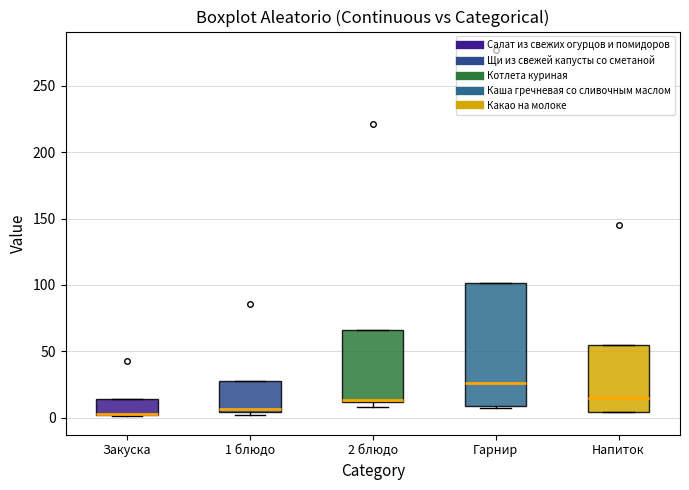

Reading left to right, transcribe this box plot: for each box, give where its median line is, the range the box spans, and where its two whiskers end, as read against the y-axis. The values are not printed on the chart, so give them approximately, as read against the axis.

Закуска: median 5, box 0 to 15, whiskers 0 to 15
1 блюдо: median 5 (just above the box's lower edge), box 5 to 30, whiskers 0 to 30
2 блюдо: median 15, box 10 to 65, whiskers 10 (just below the box's lower edge) to 65
Гарнир: median 25, box 10 to 100, whiskers 5 to 100
Напиток: median 15, box 5 to 55, whiskers 5 to 55